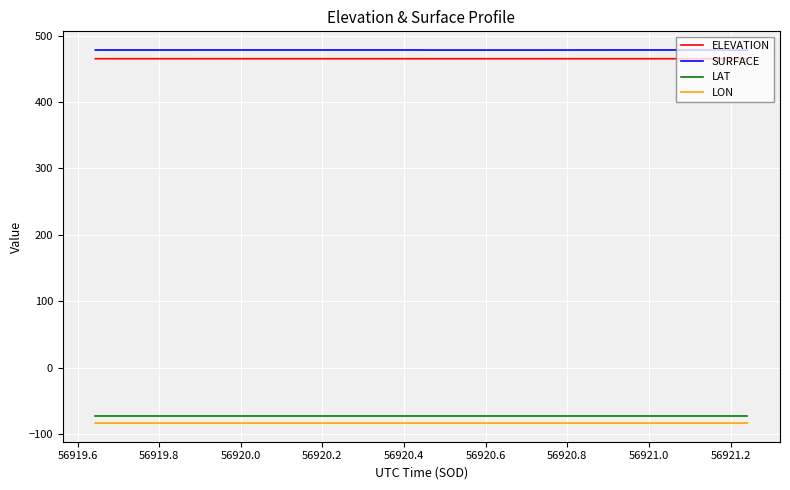

Which series has the largest range (max minus min)?

SURFACE